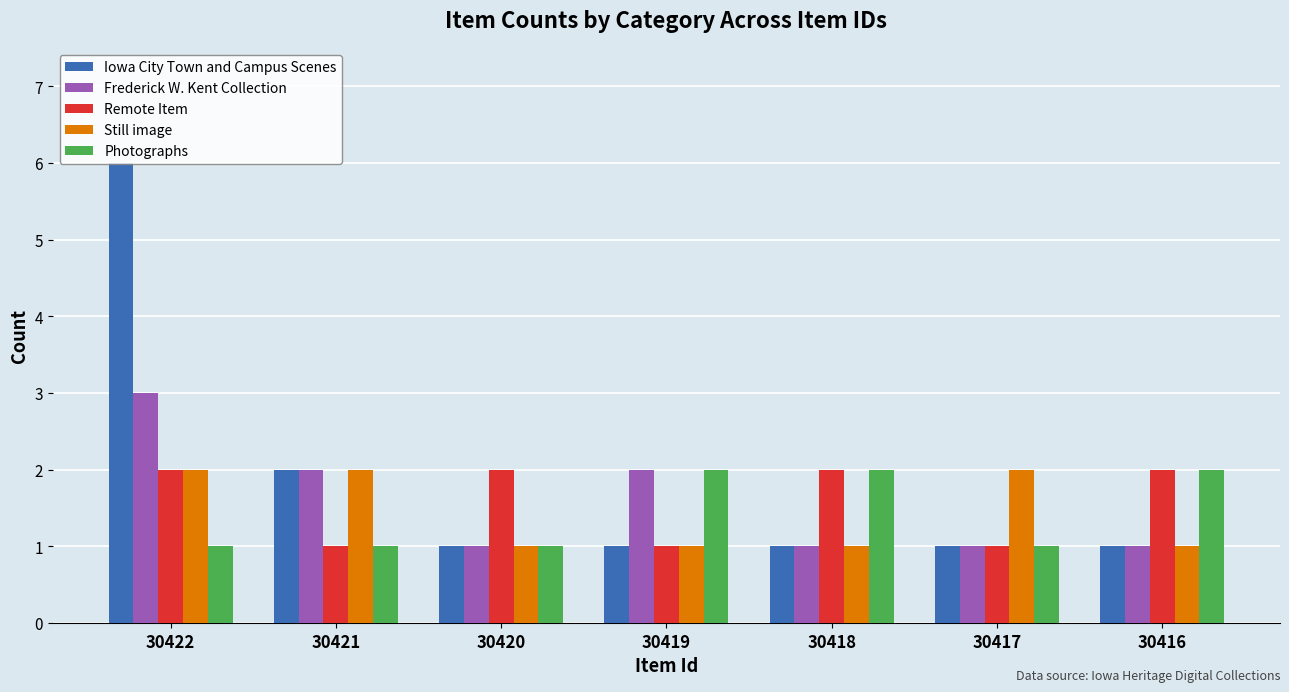

At which category does the chart reach its peak across all series?

30422